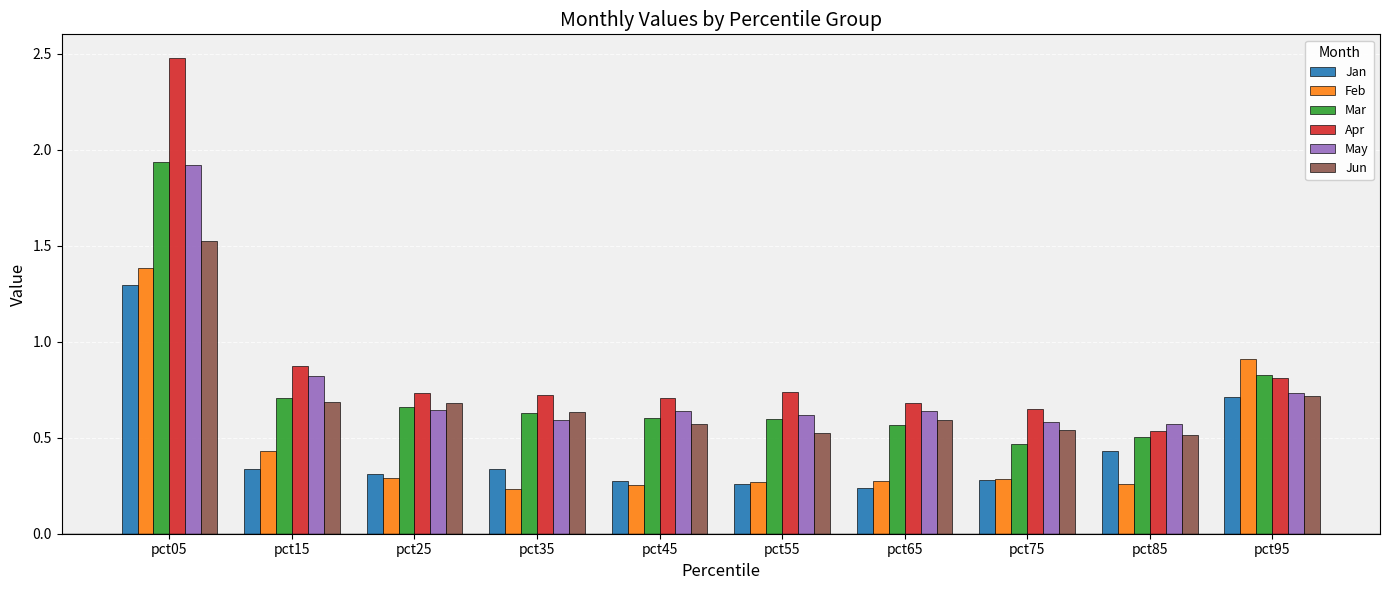

Which series has the largest range (max minus min)?

Apr